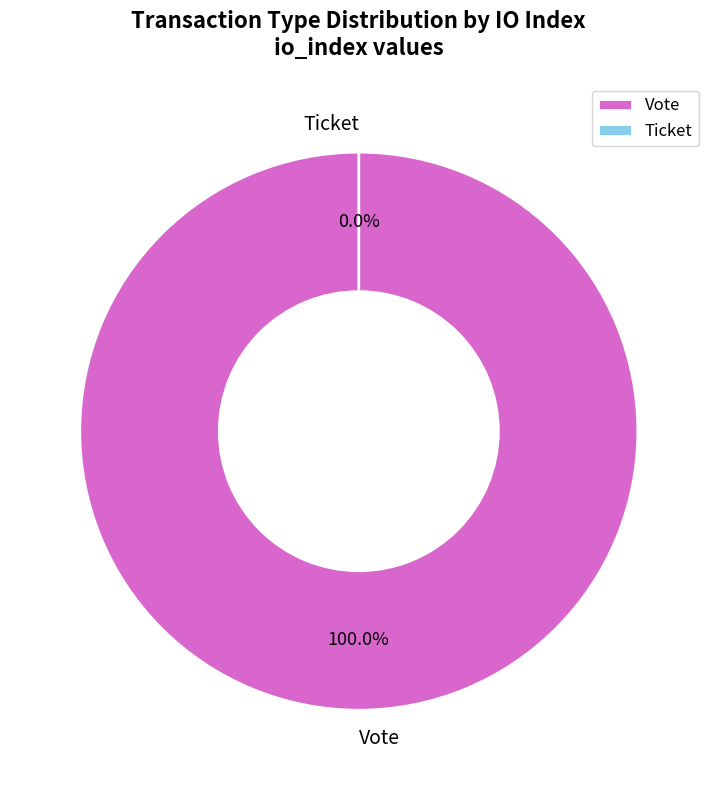

To the nearest percent, what portion does Vote represent?

100%